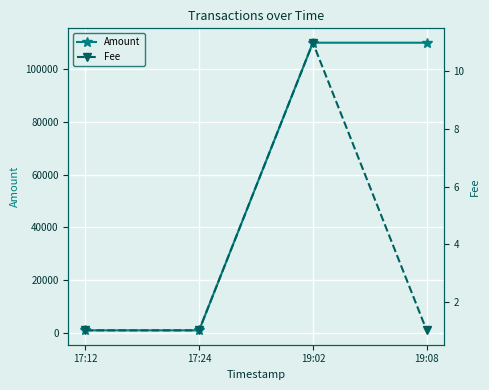

What is the maximum value shown in the chart?

110020